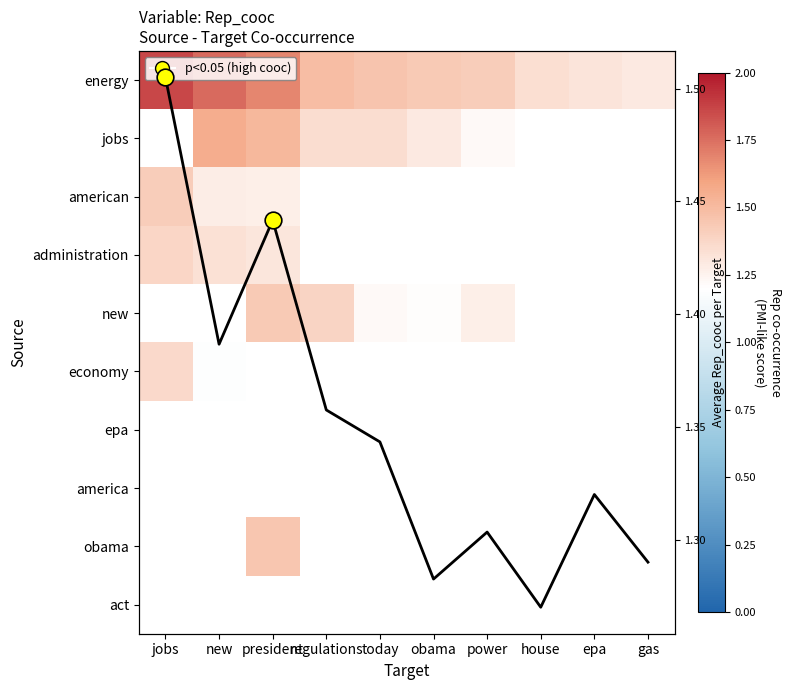

How many distinct data groups are displayed?

10